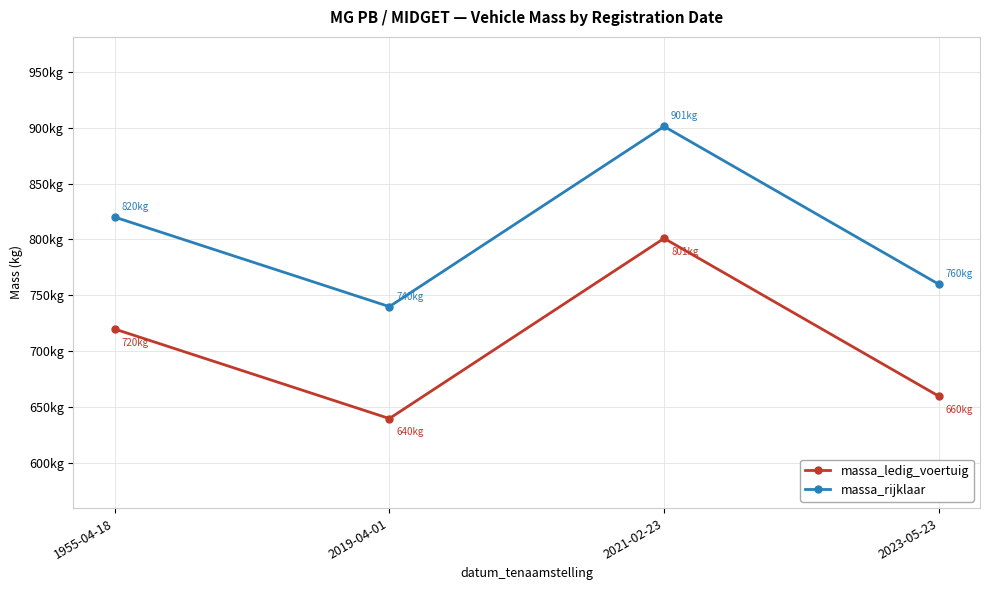

What is the label of the 3rd point from the left?

2021-02-23